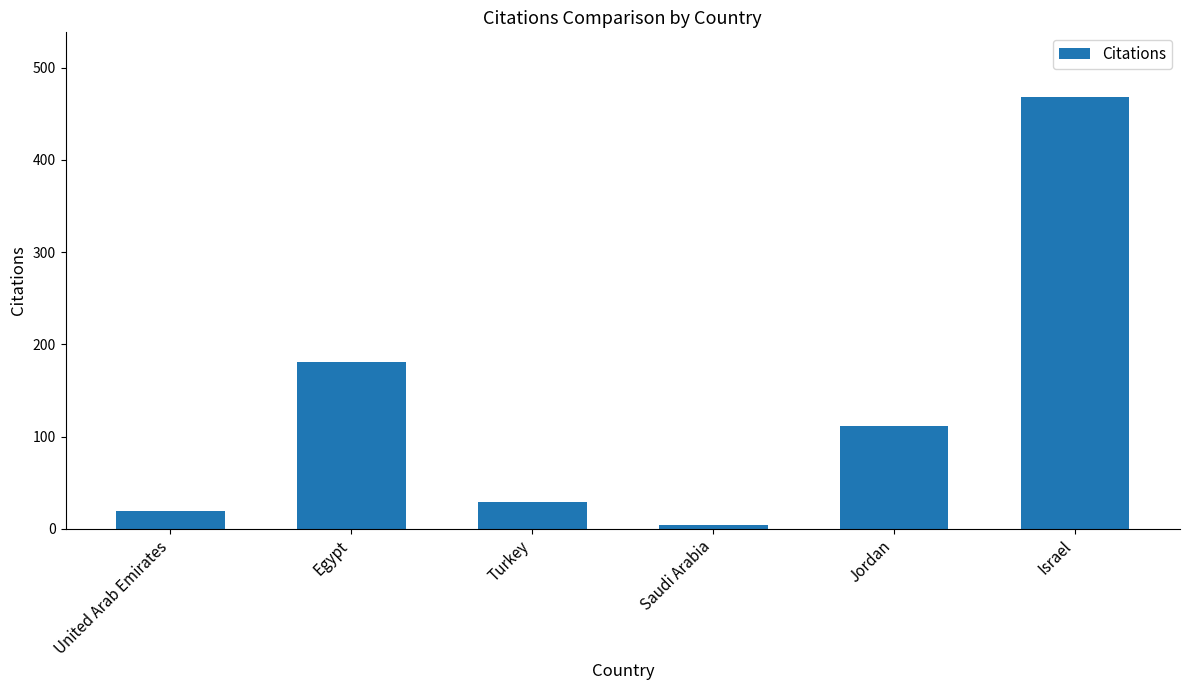

Rank the categories by value from highest to lowest.

Israel, Egypt, Jordan, Turkey, United Arab Emirates, Saudi Arabia